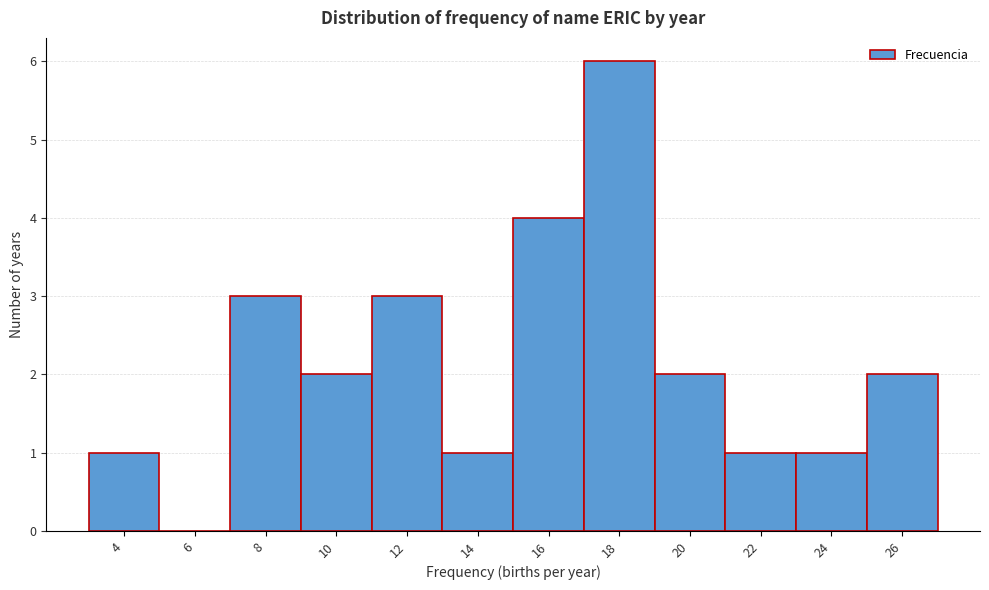

Reading left to right, transcribe all the data shown in this chart.

4=1	6=0	8=3	10=2	12=3	14=1	16=4	18=6	20=2	22=1	24=1	26=2